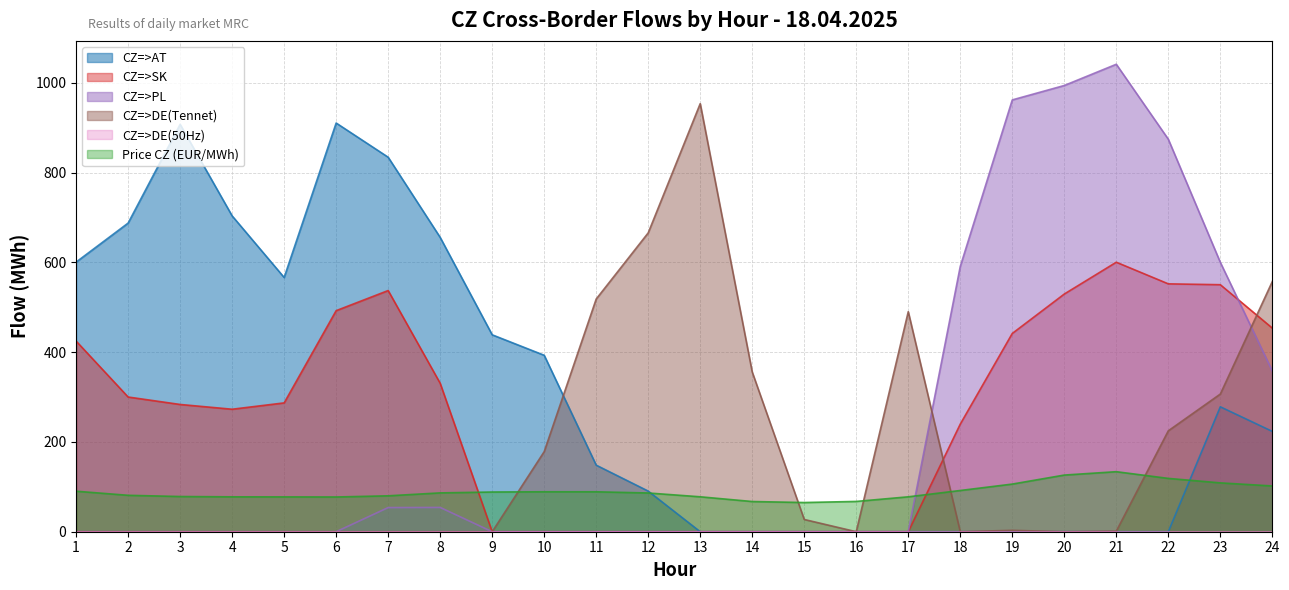

What is the difference between the highest and lowest values at 23?

600.1